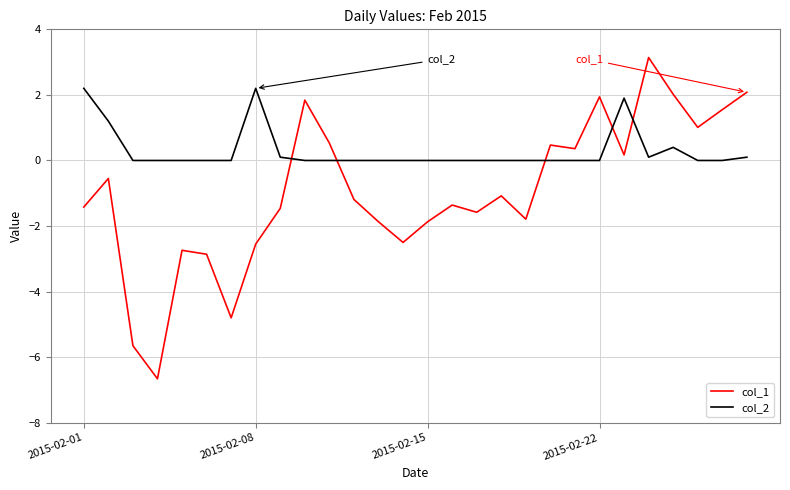

Does the chart have visible grid lines?

Yes